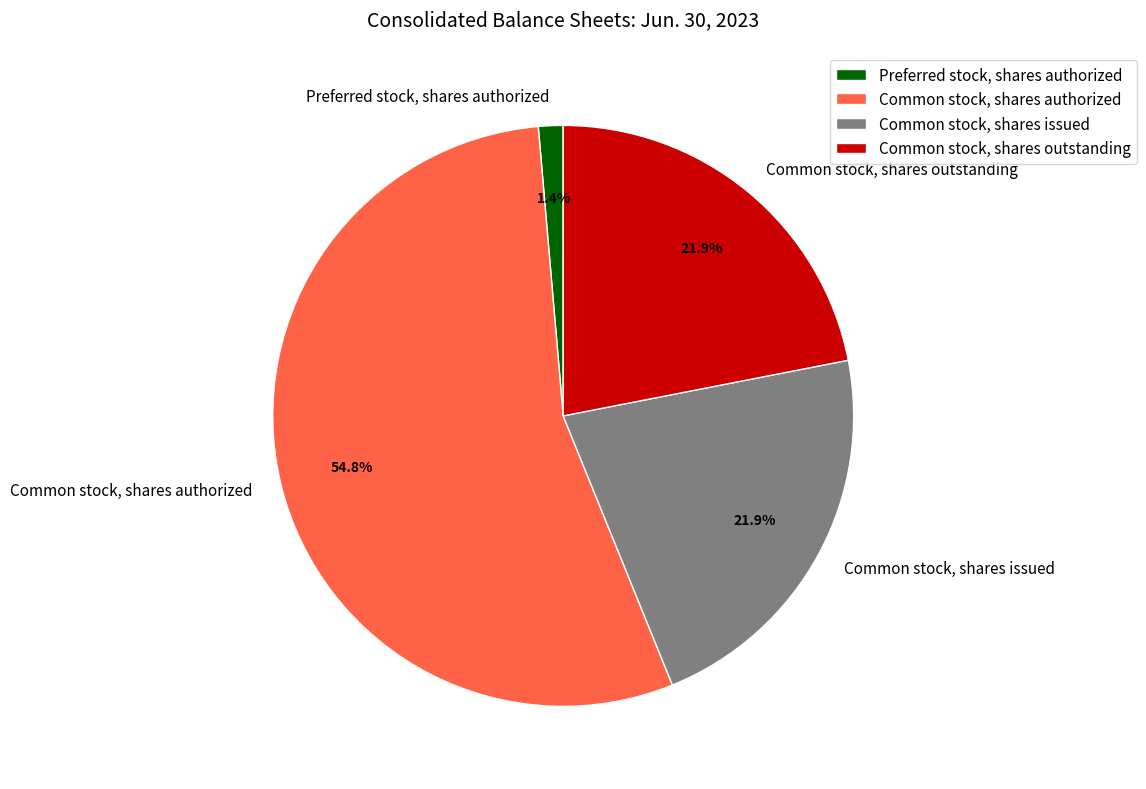

Is Common stock, shares authorized the majority of the pie?

Yes